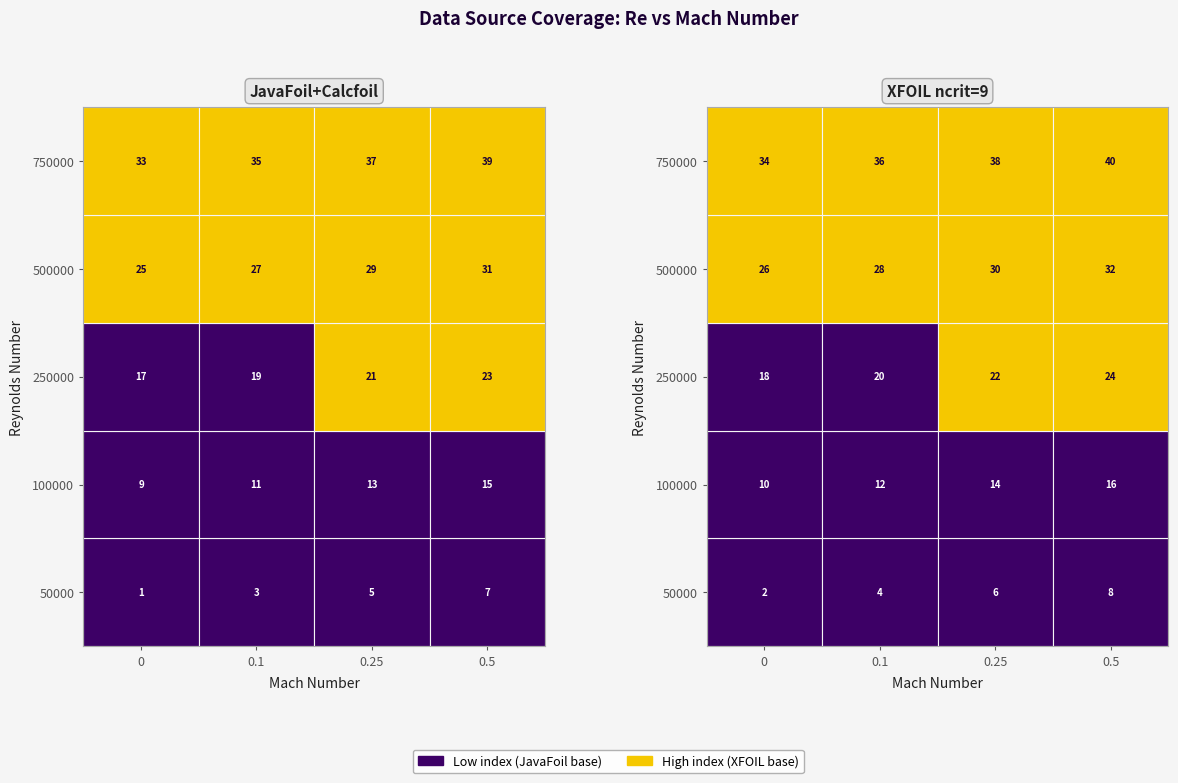

Which series has the largest range (max minus min)?

JavaFoil